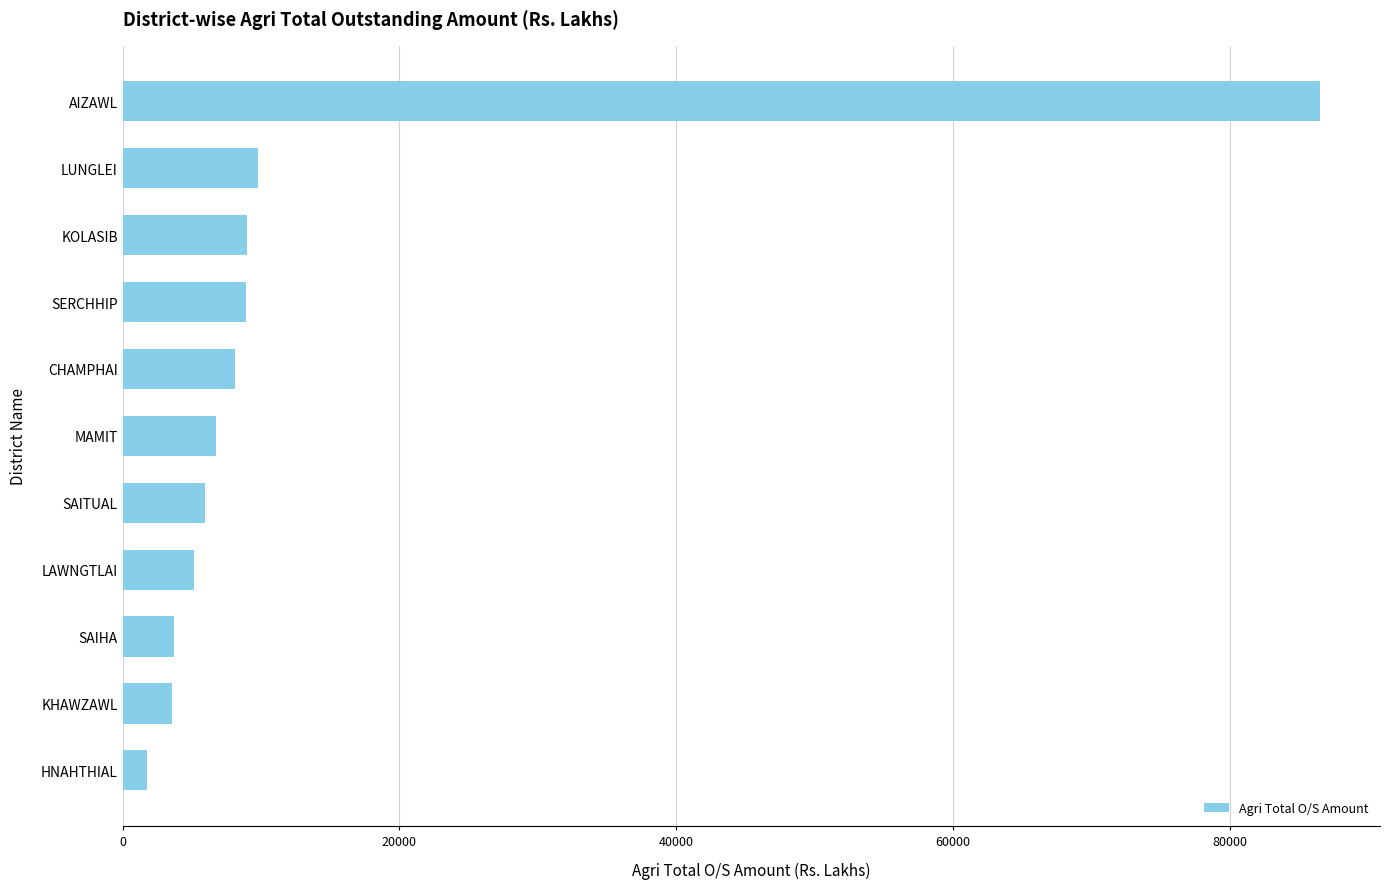

The chart shows a value of 86546.1 at AIZAWL. True or false?

True